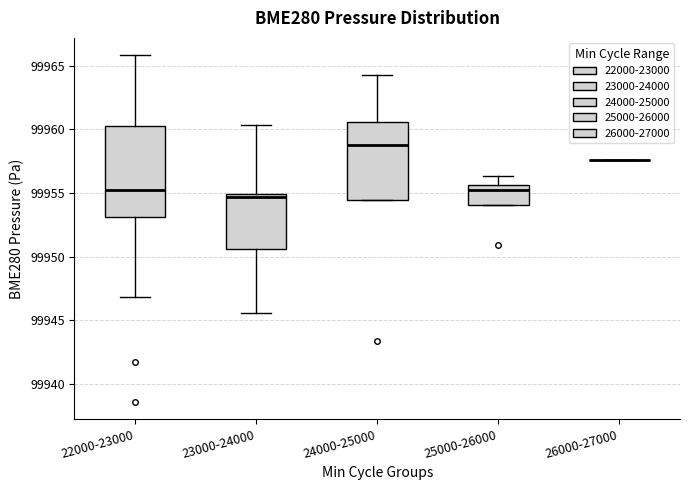

Reading left to right, transcribe this box plot: for each box, give where its median line is, the range the box spans, and where its two whiskers end, as read against the y-axis. The values are not printed on the chart, so give them approximately, as read against the axis.

22000-23000: median 99955.5, box 99953.0 to 99960.5, whiskers 99947.0 to 99966.0
23000-24000: median 99954.5, box 99950.5 to 99955.0, whiskers 99945.5 to 99960.5
24000-25000: median 99959.0, box 99954.5 to 99960.5, whiskers 99954.5 to 99964.5
25000-26000: median 99955.0, box 99954.0 to 99955.5, whiskers 99954.0 to 99956.5
26000-27000: box collapsed to a line at 99957.5, whiskers 99957.5 to 99957.5